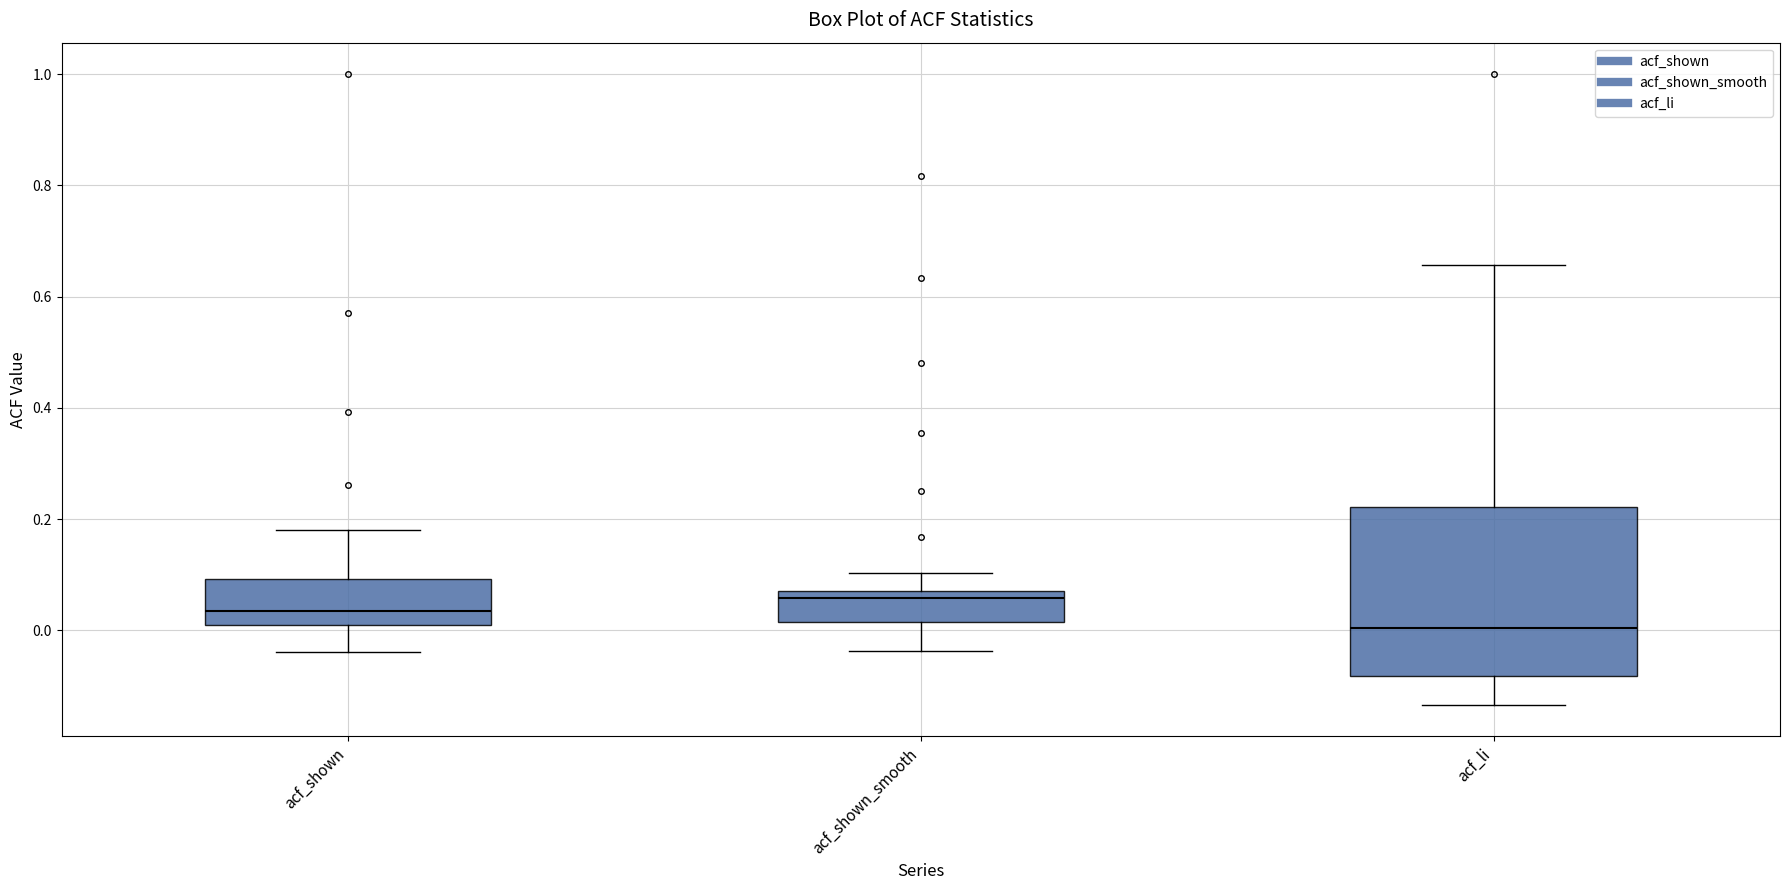

Which box's median line is the highest?

acf_shown_smooth